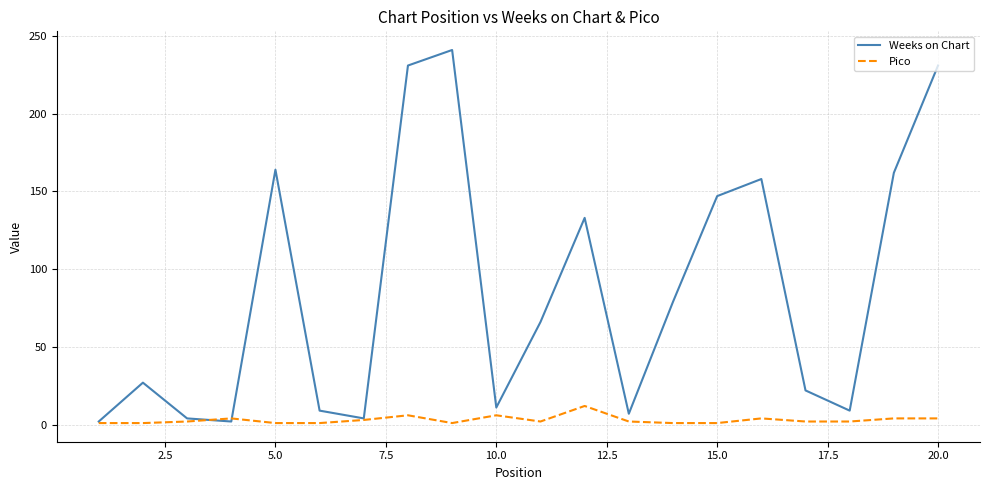

Which series has the largest total across all categories?

Weeks on Chart